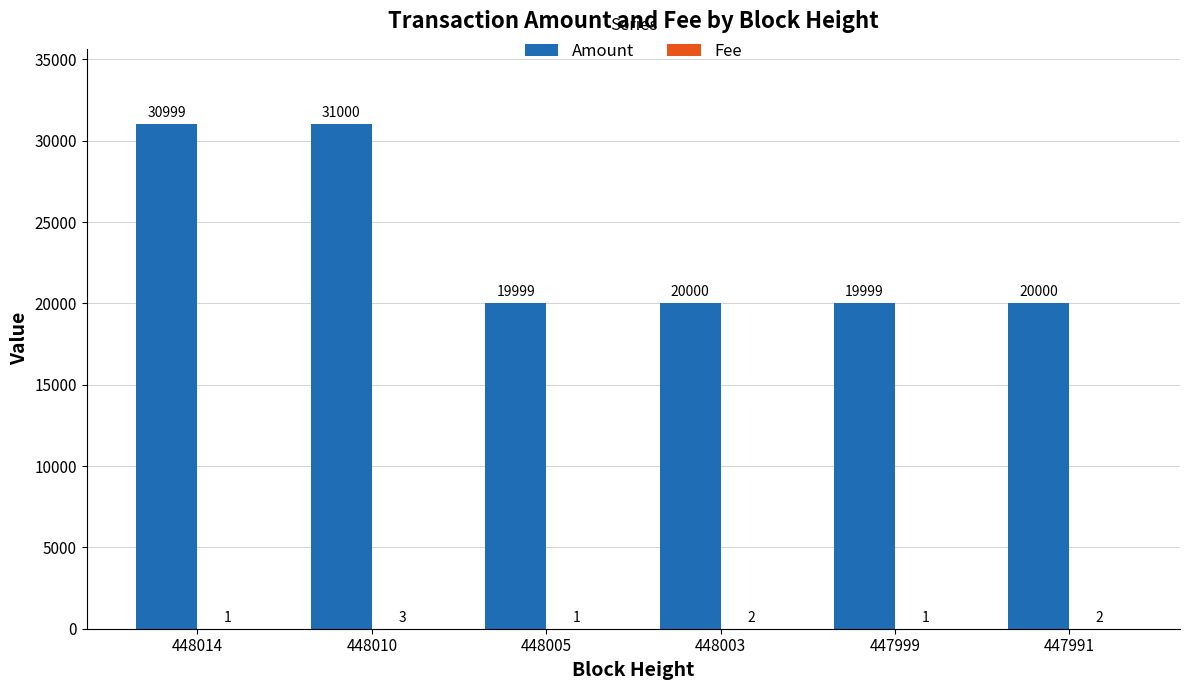

How many distinct data groups are displayed?

2